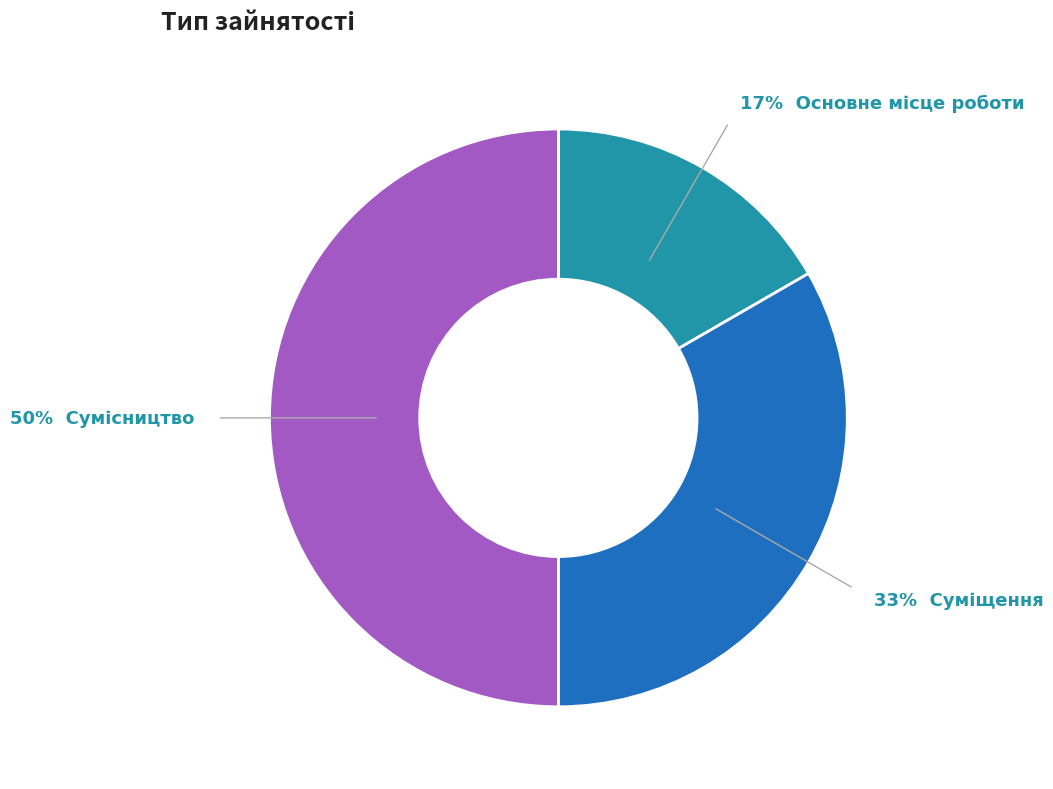

To the nearest percent, what is the difference between the largest and smallest slice percentages?

33%